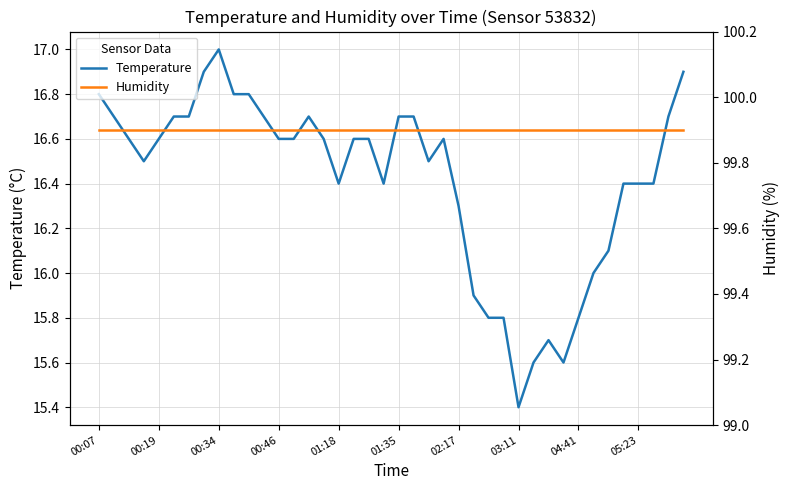

Rank the series by their average value, from highest to lowest.

humidity, temperature